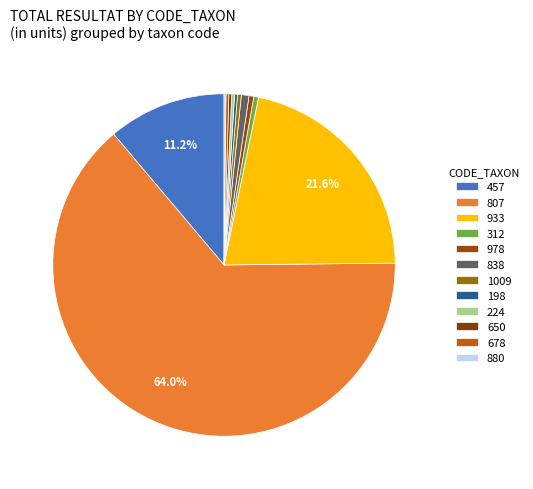

True or false: 933 accounts for 22% of the total.

True